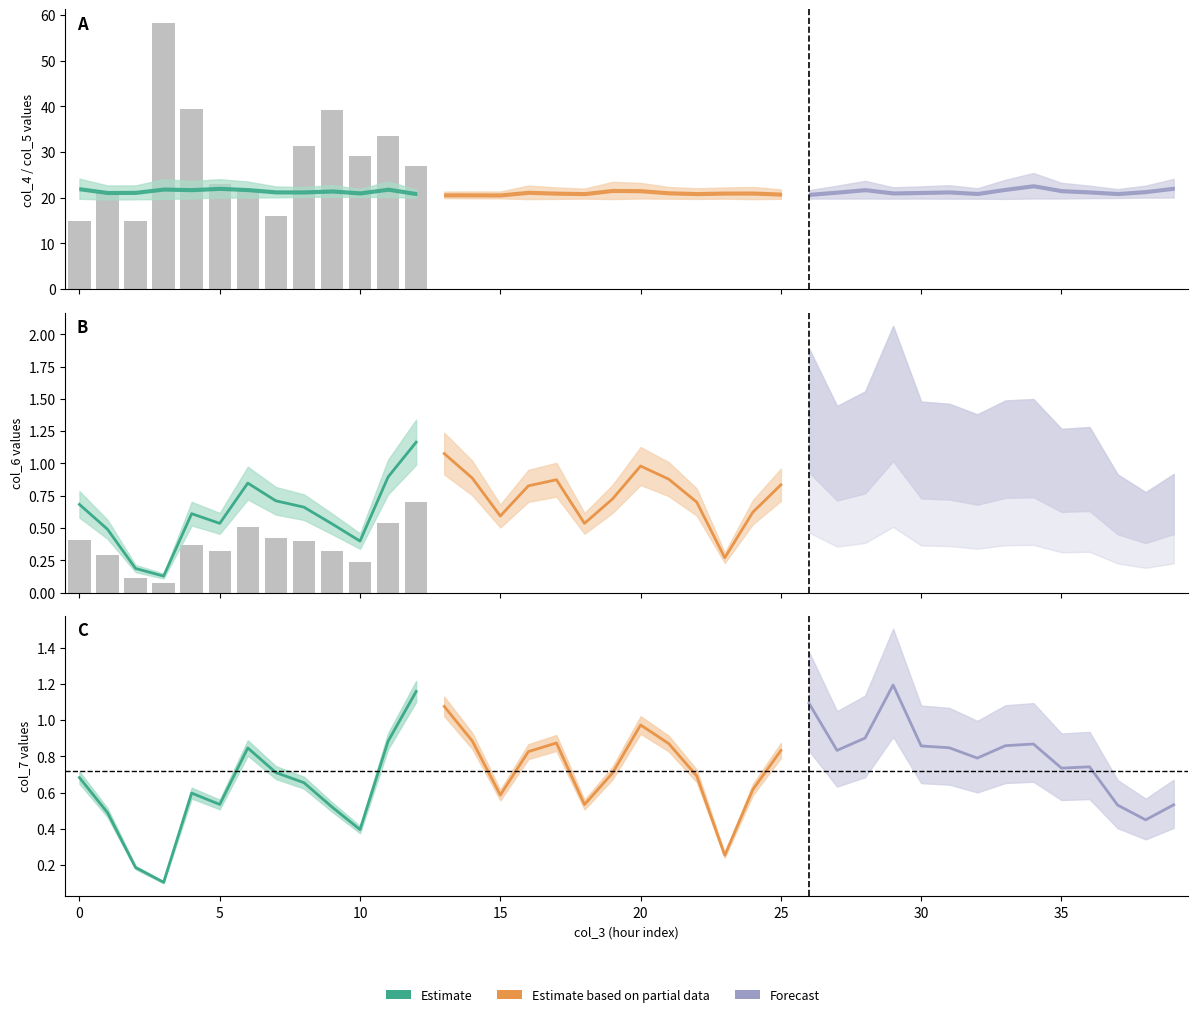

Which category has the highest value in the col_5 series?

34